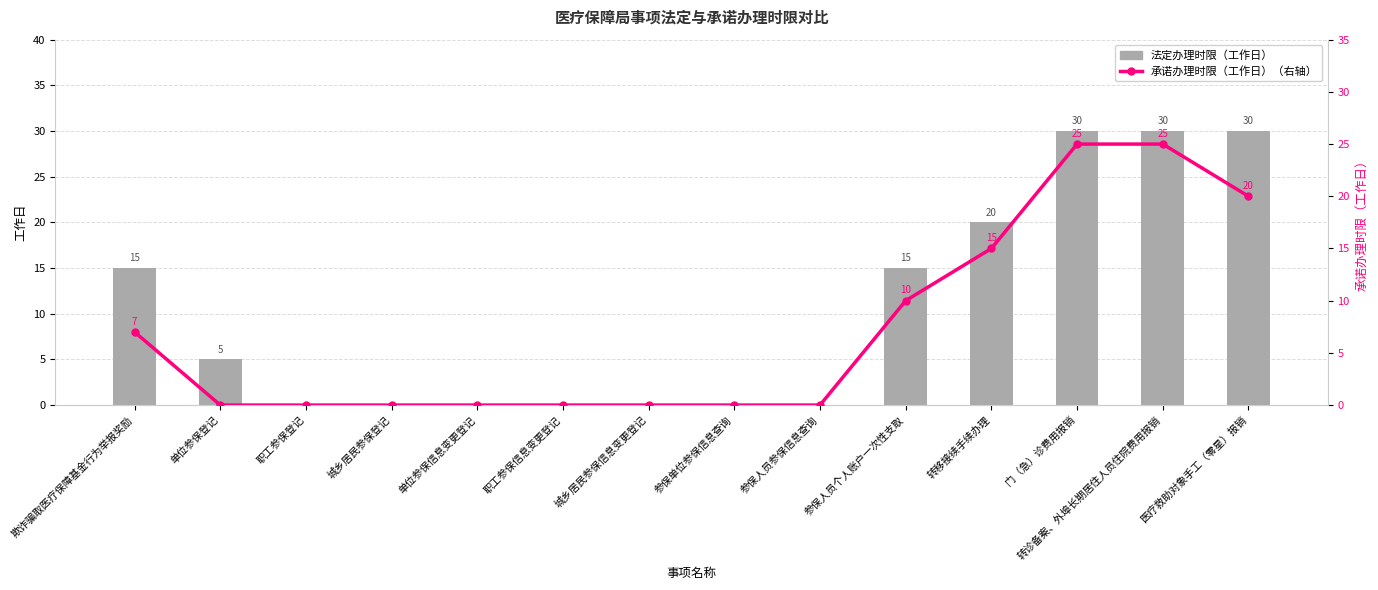

What is the value of the 法定办理时限（工作日） bar at the 1st from the left?

15